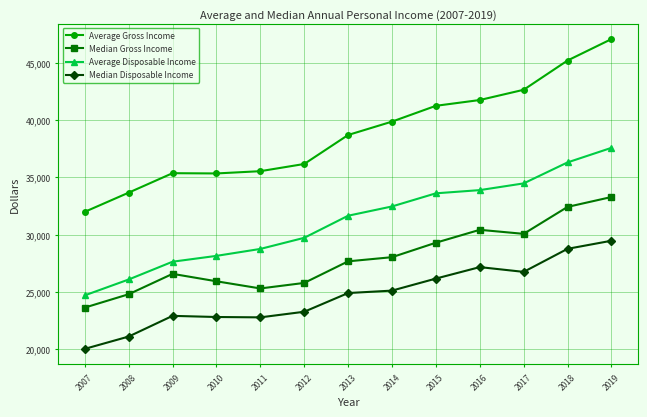

True or false: Average Disposable Income and Median Disposable Income cross at least once.

False